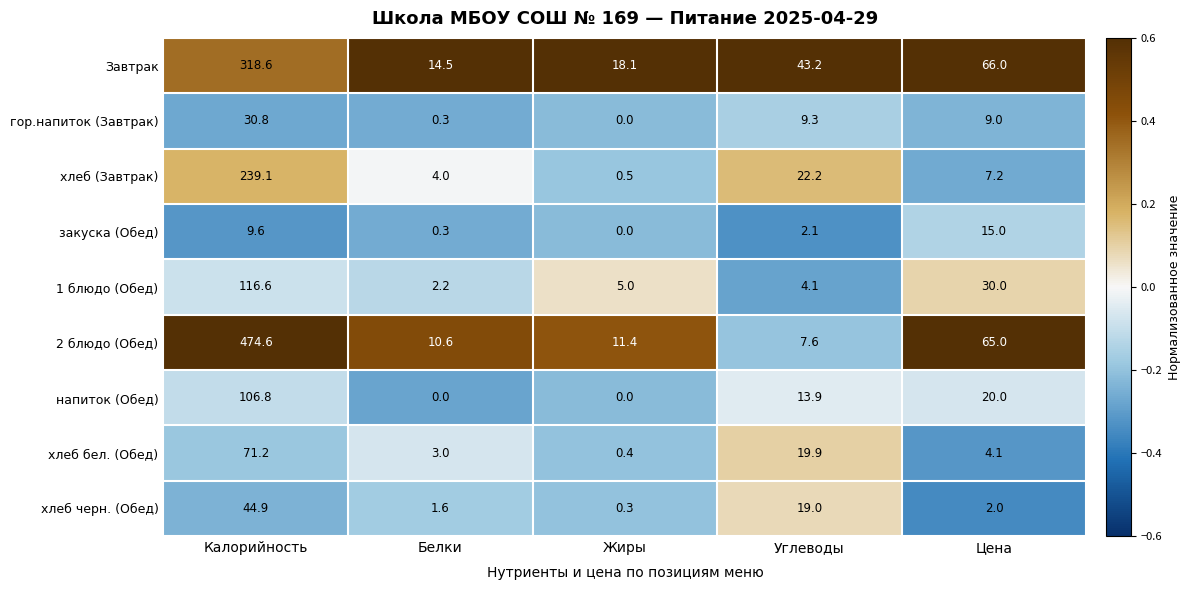

Is it true that гор.напиток (Завтрак) equals 0.0 at Жиры?

True